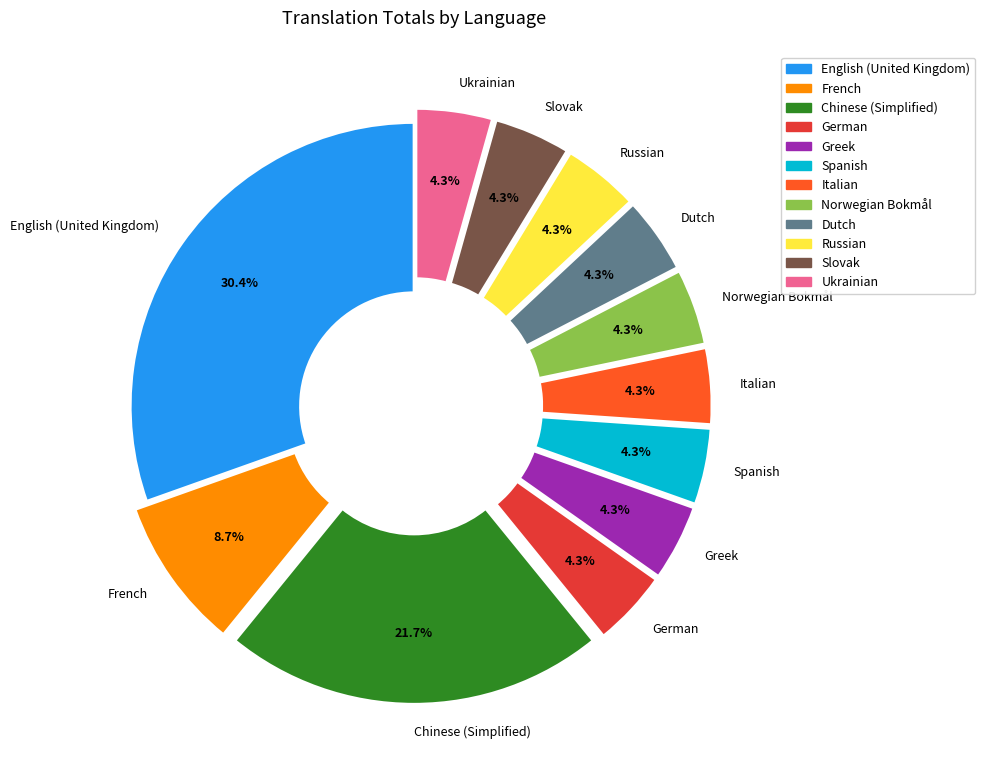

How many slices are in this pie chart?

12